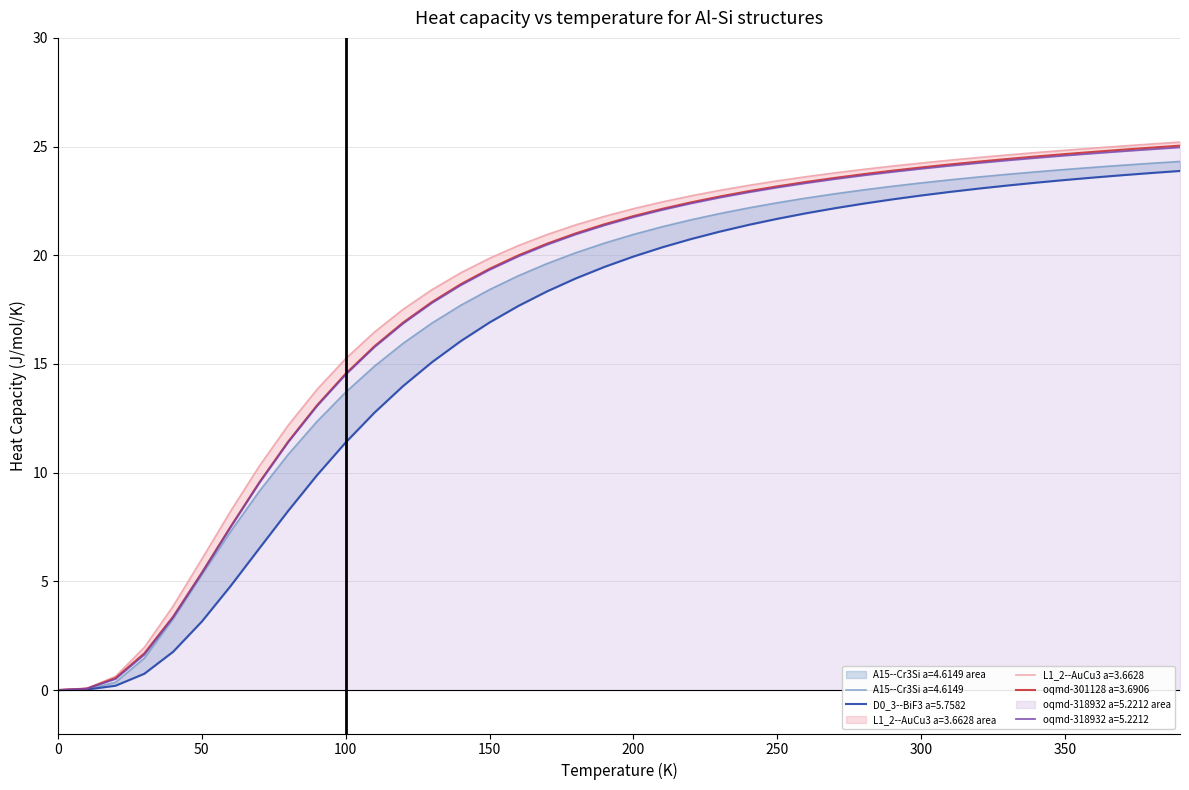

Reading left to right, what are all the values shown in this chart?

A15--Cr3Si a=4.6149: 0=0.0	10=0.0	20=0.4	30=1.5	40=3.3	50=5.3	60=7.3	70=9.1	80=10.8	90=12.4	100=13.7	110=14.9	120=16.0	130=16.9	140=17.7	150=18.4	160=19.1	170=19.6	180=20.1	190=20.6	200=21.0	210=21.3	220=21.6	230=21.9	240=22.2	250=22.4	260=22.6	270=22.8	280=23.0	290=23.2	300=23.3	310=23.5	320=23.6	330=23.7	340=23.8	350=23.9	360=24.0	370=24.1	380=24.2	390=24.3
D0_3--BiF3 a=5.7582: 0=0.0	10=0.0	20=0.2	30=0.7	40=1.8	50=3.2	60=4.8	70=6.5	80=8.2	90=9.9	100=11.4	110=12.8	120=14.0	130=15.1	140=16.1	150=16.9	160=17.7	170=18.3	180=18.9	190=19.5	200=19.9	210=20.4	220=20.7	230=21.1	240=21.4	250=21.7	260=21.9	270=22.2	280=22.4	290=22.6	300=22.7	310=22.9	320=23.1	330=23.2	340=23.3	350=23.5	360=23.6	370=23.7	380=23.8	390=23.9
L1_2--AuCu3 a=3.6628: 0=0.0	10=0.1	20=0.6	30=2.0	40=3.9	50=6.0	60=8.2	70=10.3	80=12.2	90=13.8	100=15.2	110=16.5	120=17.5	130=18.4	140=19.2	150=19.9	160=20.4	170=21.0	180=21.4	190=21.8	200=22.1	210=22.5	220=22.7	230=23.0	240=23.2	250=23.4	260=23.6	270=23.8	280=24.0	290=24.1	300=24.2	310=24.4	320=24.5	330=24.6	340=24.7	350=24.8	360=24.9	370=25.0	380=25.1	390=25.2
oqmd-301128 a=3.6906: 0=0.0	10=0.1	20=0.6	30=1.7	40=3.4	50=5.4	60=7.5	70=9.6	80=11.4	90=13.1	100=14.6	110=15.8	120=16.9	130=17.9	140=18.7	150=19.4	160=20.0	170=20.5	180=21.0	190=21.4	200=21.8	210=22.1	220=22.4	230=22.7	240=22.9	250=23.2	260=23.4	270=23.6	280=23.7	290=23.9	300=24.0	310=24.2	320=24.3	330=24.4	340=24.5	350=24.7	360=24.8	370=24.9	380=25.0	390=25.0
oqmd-318932 a=5.2212: 0=0.0	10=0.1	20=0.5	30=1.6	40=3.3	50=5.4	60=7.5	70=9.5	80=11.4	90=13.1	100=14.5	110=15.8	120=16.9	130=17.8	140=18.6	150=19.3	160=19.9	170=20.5	180=21.0	190=21.4	200=21.8	210=22.1	220=22.4	230=22.7	240=22.9	250=23.1	260=23.3	270=23.5	280=23.7	290=23.8	300=24.0	310=24.1	320=24.2	330=24.4	340=24.5	350=24.6	360=24.7	370=24.8	380=24.9	390=25.0